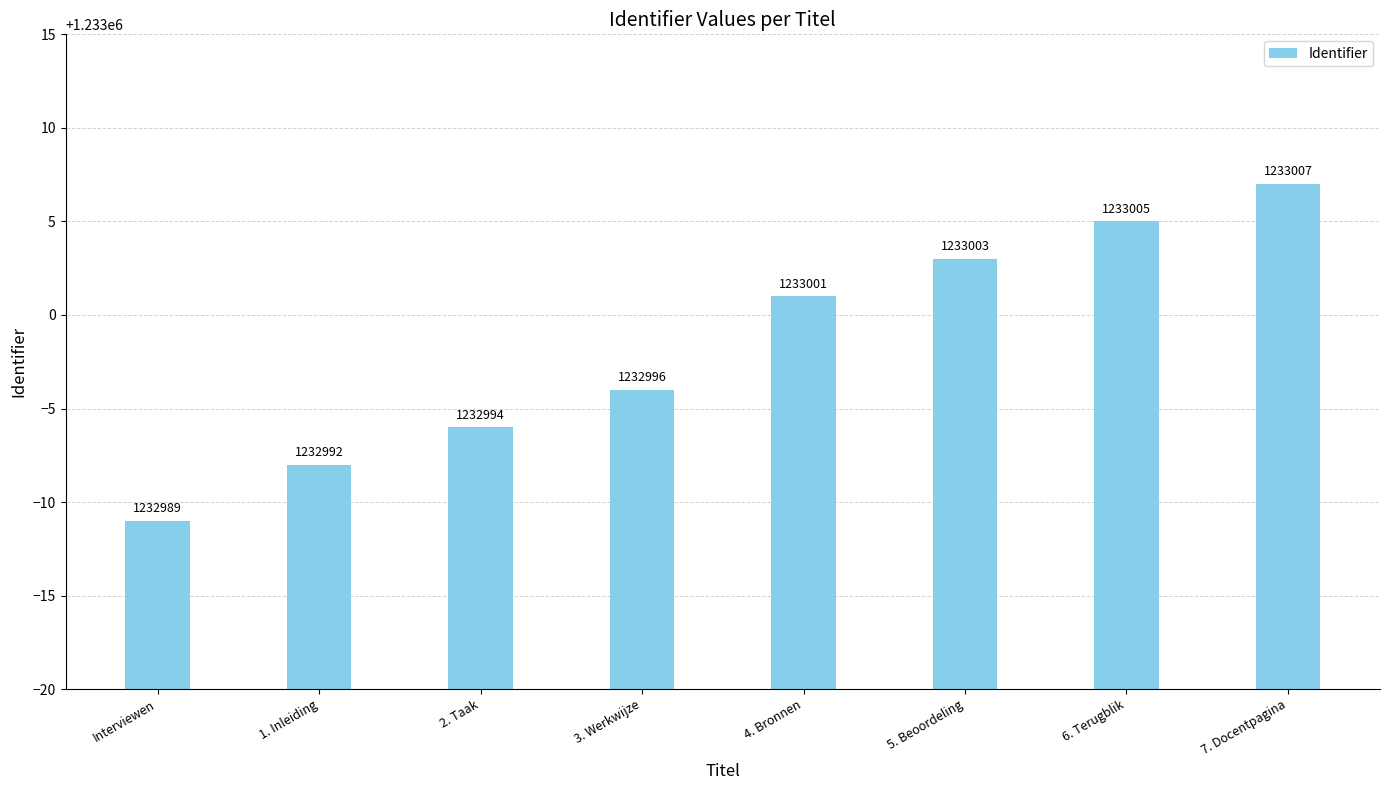

List the labels in order of value, largest first.

7. Docentpagina, 6. Terugblik, 5. Beoordeling, 4. Bronnen, 3. Werkwijze, 2. Taak, 1. Inleiding, Interviewen